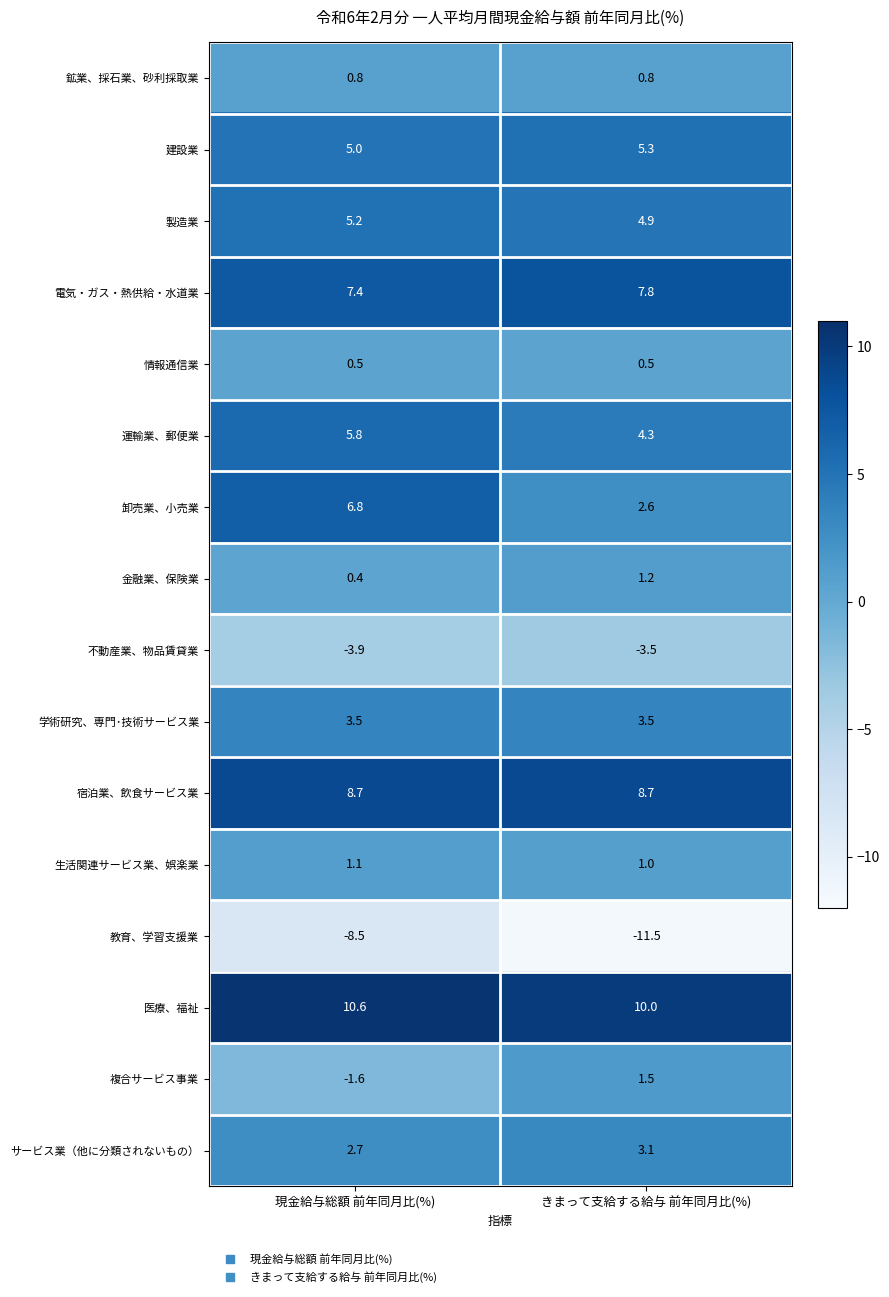

Which series has the widest spread of values?

卸売業、小売業